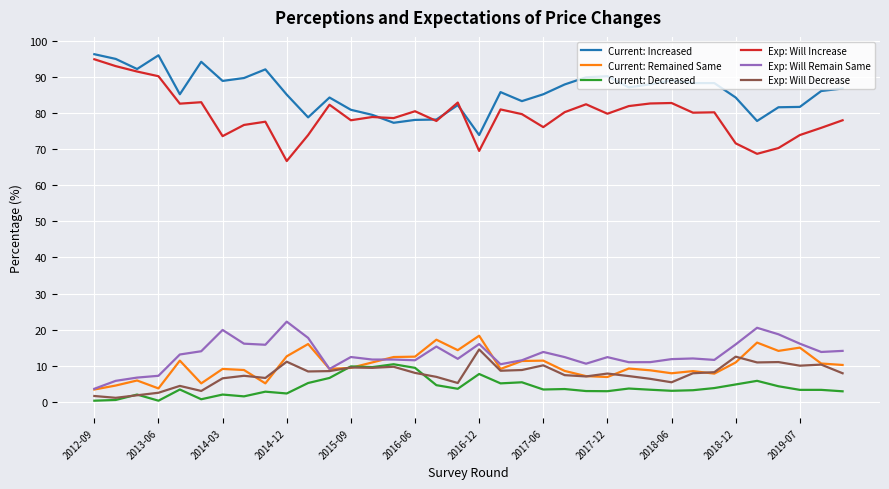

True or false: Current: Remained Same and Exp: Will Increase intersect in this chart.

False